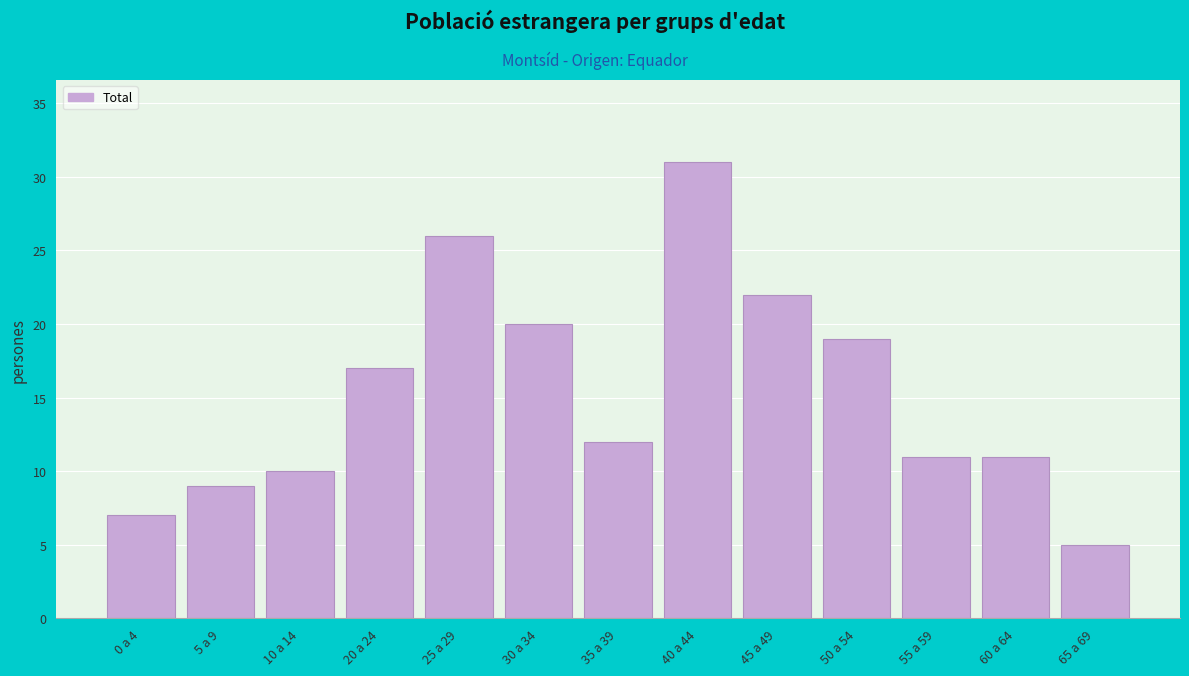

Reading left to right, what are all the values shown in this chart?

0 a 4=7	5 a 9=9	10 a 14=10	20 a 24=17	25 a 29=26	30 a 34=20	35 a 39=12	40 a 44=31	45 a 49=22	50 a 54=19	55 a 59=11	60 a 64=11	65 a 69=5